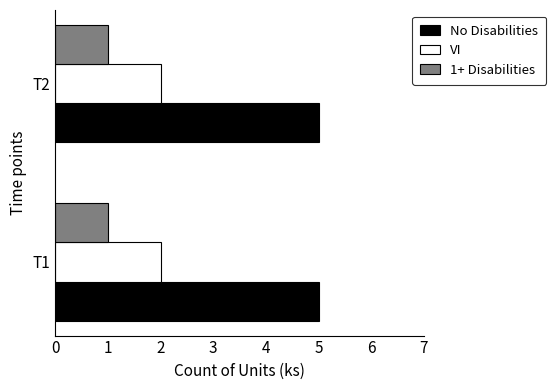

At T2, list the series in order from smallest to largest.

1+ Disabilities, VI, No Disabilities